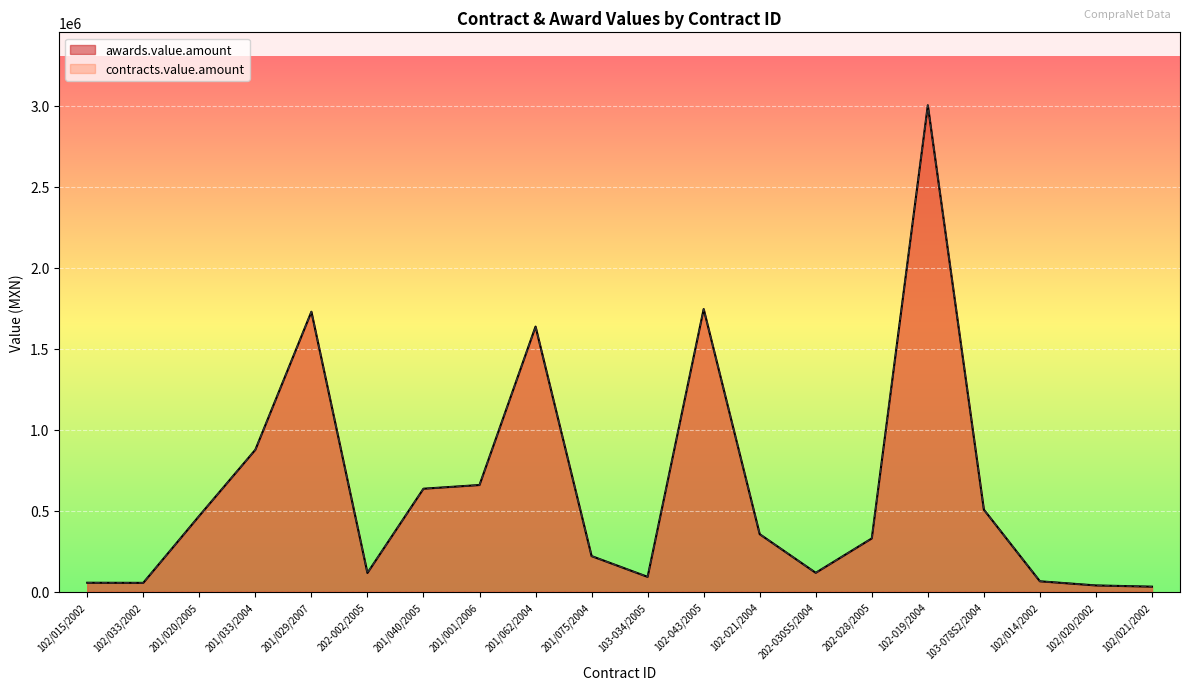

Between 102/015/2002 and 102-019/2004, which is larger?

102-019/2004